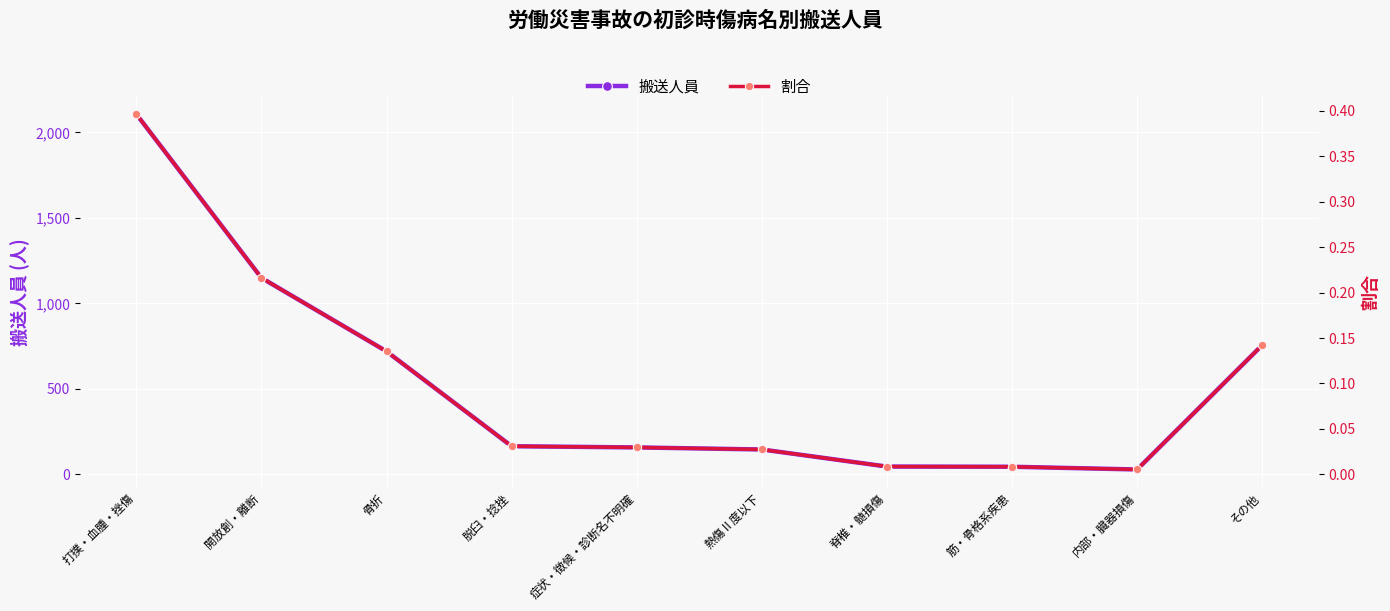

Read the 搬送人員 value at 内部・臓器損傷.

28